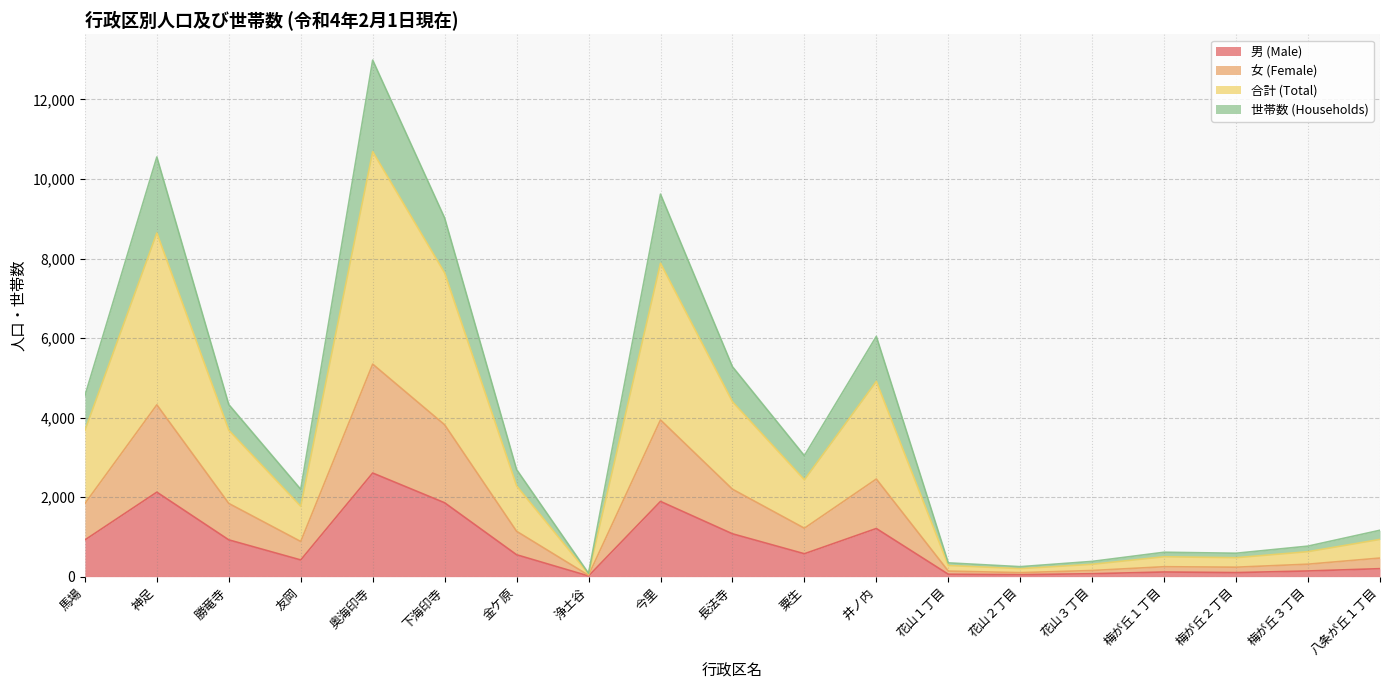

Is it true that 男 (Male) equals 2616 at 下海印寺?

False